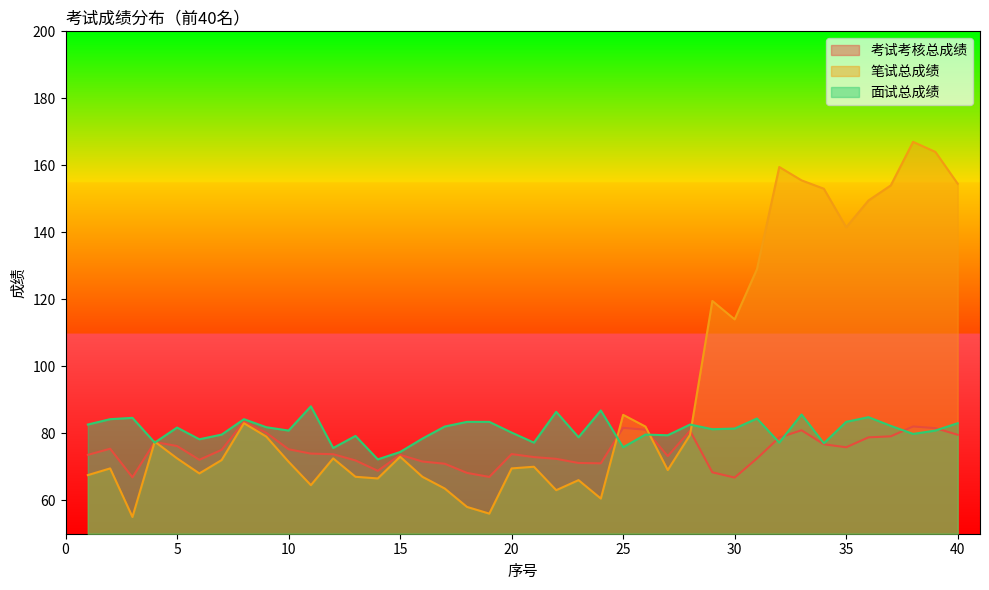

Reading left to right, transcribe all the data shown in this chart.

考试考核总成绩: 73.5	75.4	66.8	77.4	76.2	72.1	75.0	83.5	80.1	75.2	73.9	73.7	71.9	68.8	73.6	71.6	70.9	68.2	67.0	73.8	72.9	72.4	71.1	71.0	81.6	81.0	73.2	80.7	68.3	66.8	72.5	78.7	80.9	76.7	75.8	78.8	79.1	82.0	81.5	79.5
笔试总成绩: 67.5	69.5	55.0	77.5	72.5	68.0	72.0	83.0	79.0	71.5	64.5	72.5	67.0	66.5	73.0	67.0	63.5	58.0	56.0	69.5	70.0	63.0	66.0	60.5	85.5	82.0	69.0	79.5	119.5	114.0	129.0	159.5	155.5	153.0	141.5	149.5	154.0	167.0	164.0	154.5
面试总成绩: 82.6	84.2	84.6	77.2	81.7	78.2	79.6	84.2	81.8	80.8	88.0	75.6	79.2	72.2	74.4	78.4	82.0	83.4	83.4	80.2	77.2	86.4	78.8	86.8	75.8	79.6	79.4	82.6	81.2	81.4	84.4	77.2	85.6	77.0	83.4	84.8	82.2	79.8	80.8	83.0